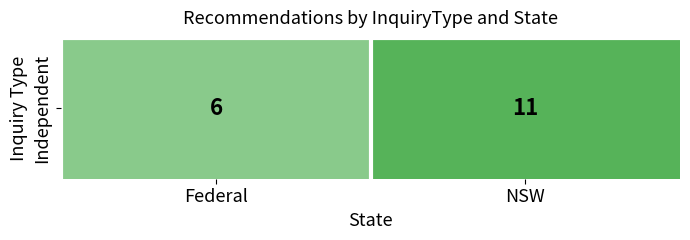

Rank the categories by value from lowest to highest.

Federal, NSW